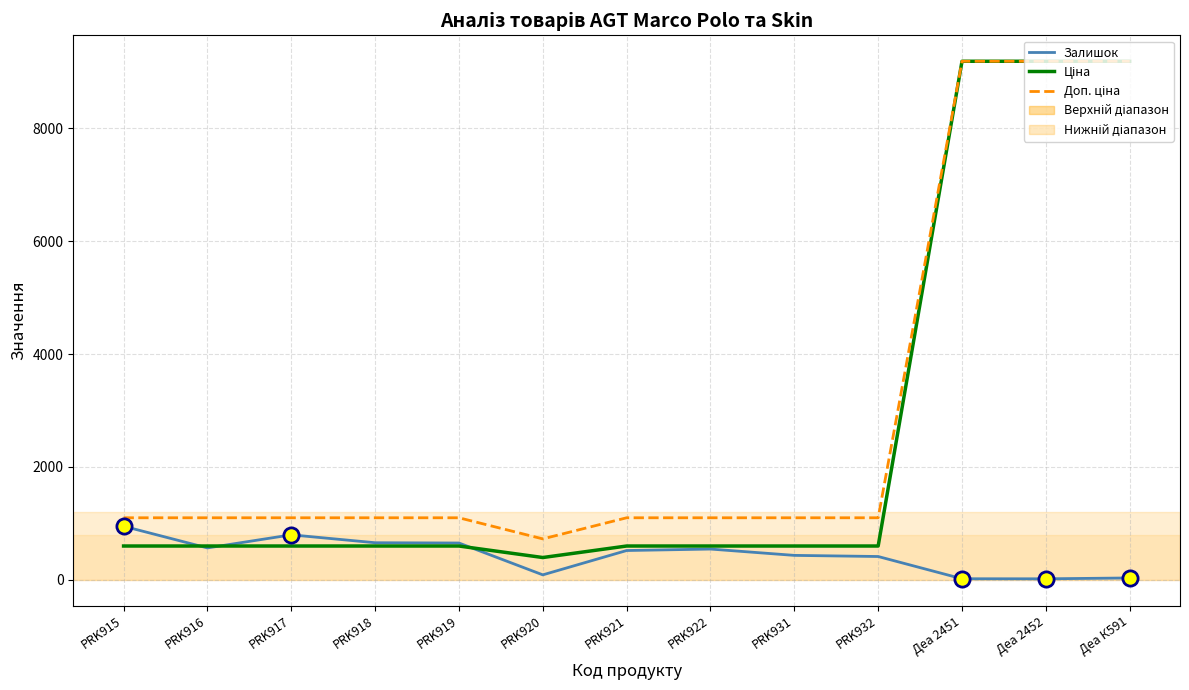

What is the difference between the highest and lowest values at PRK916?

534.0